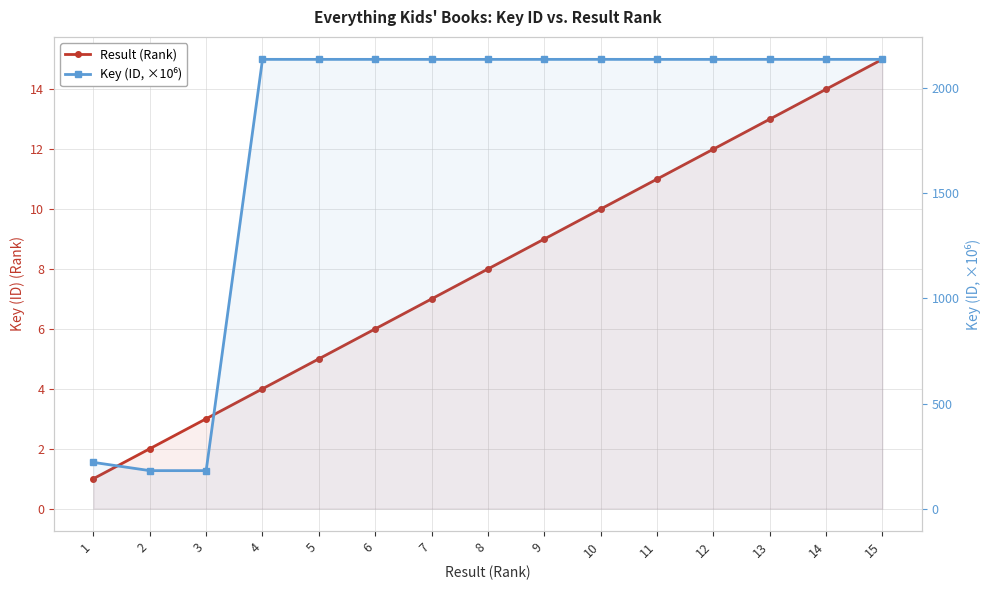

The Key (ID, ×10⁶) series shows 180.7 at 3. True or false?

True